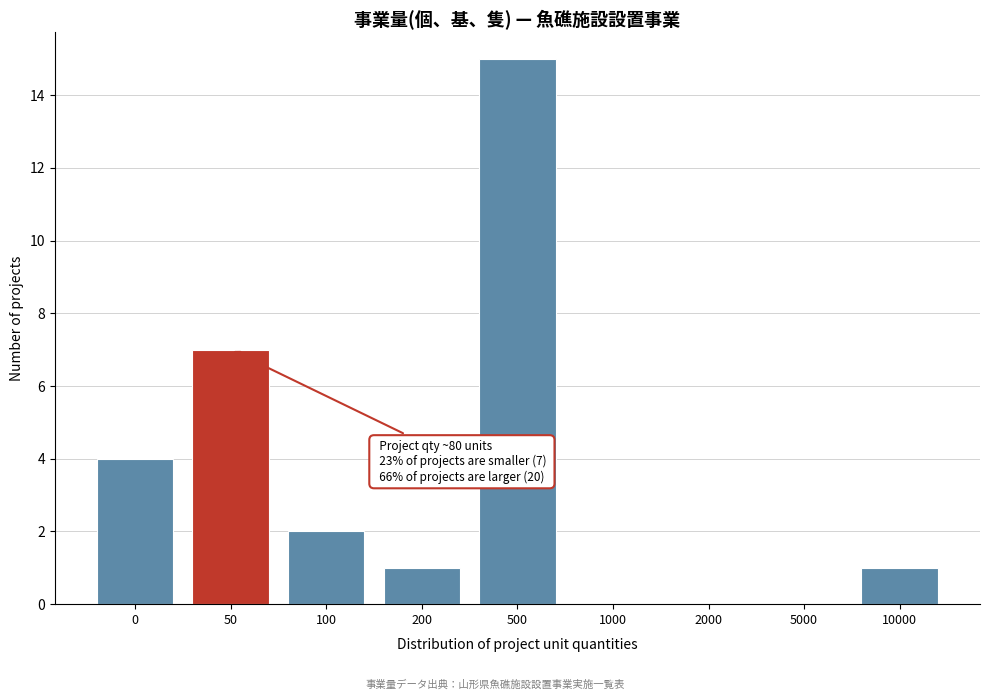

Reading left to right, extract all data points from this chart.

0=4	50=7	100=2	200=1	500=15	1000=0	2000=0	5000=0	10000=1